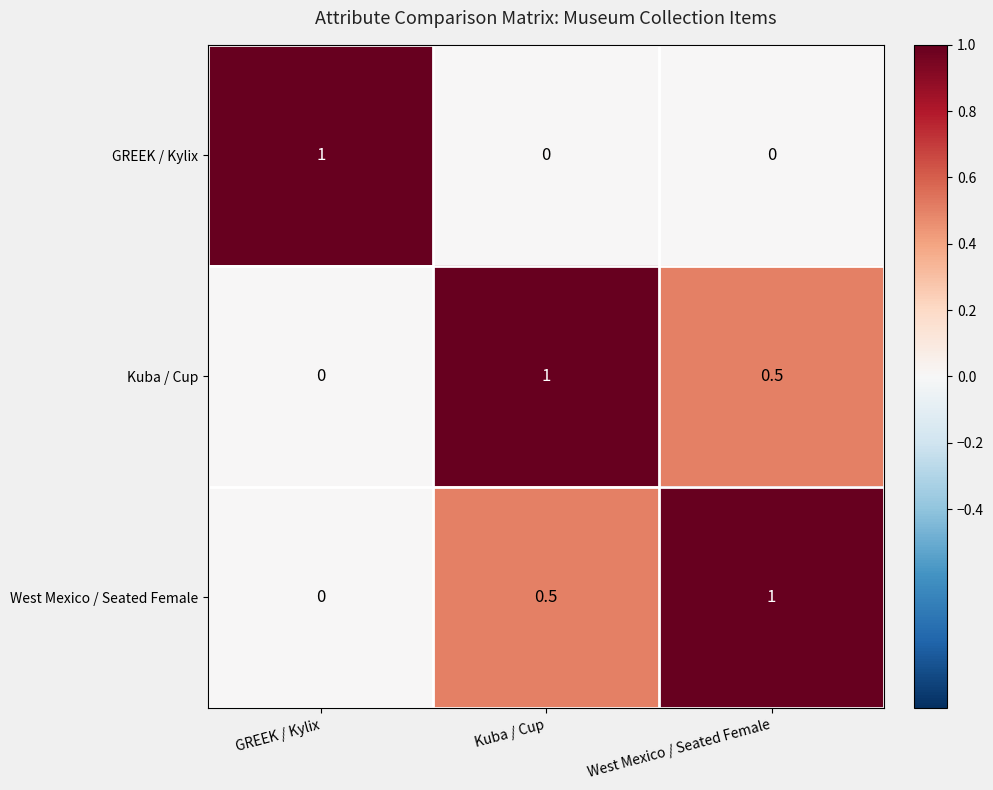

What is the spread (max minus min) of values at West Mexico / Seated Female?

1.0